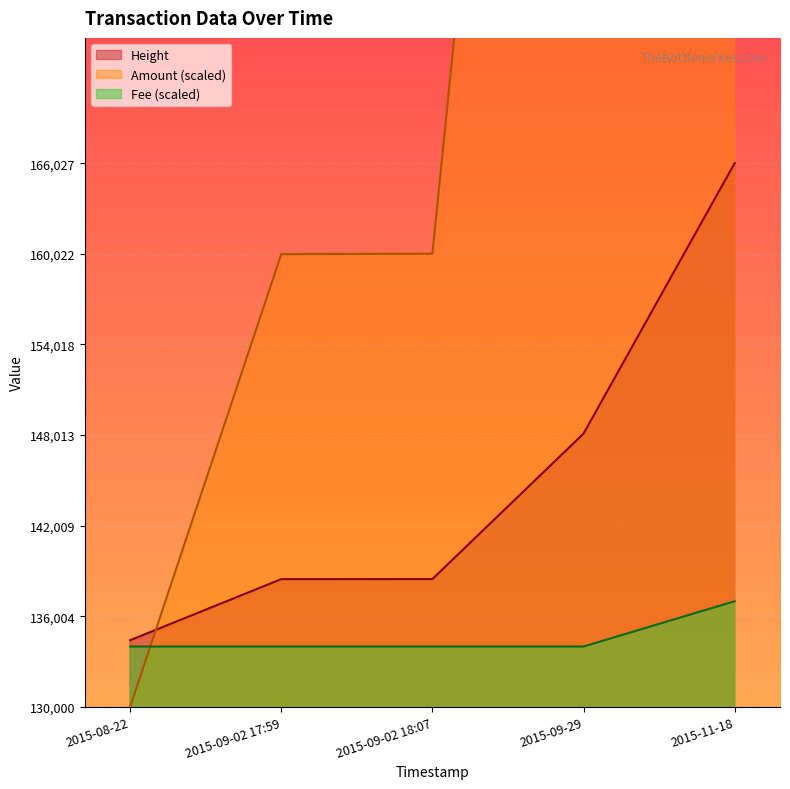

Which series has the largest total across all categories?

Amount